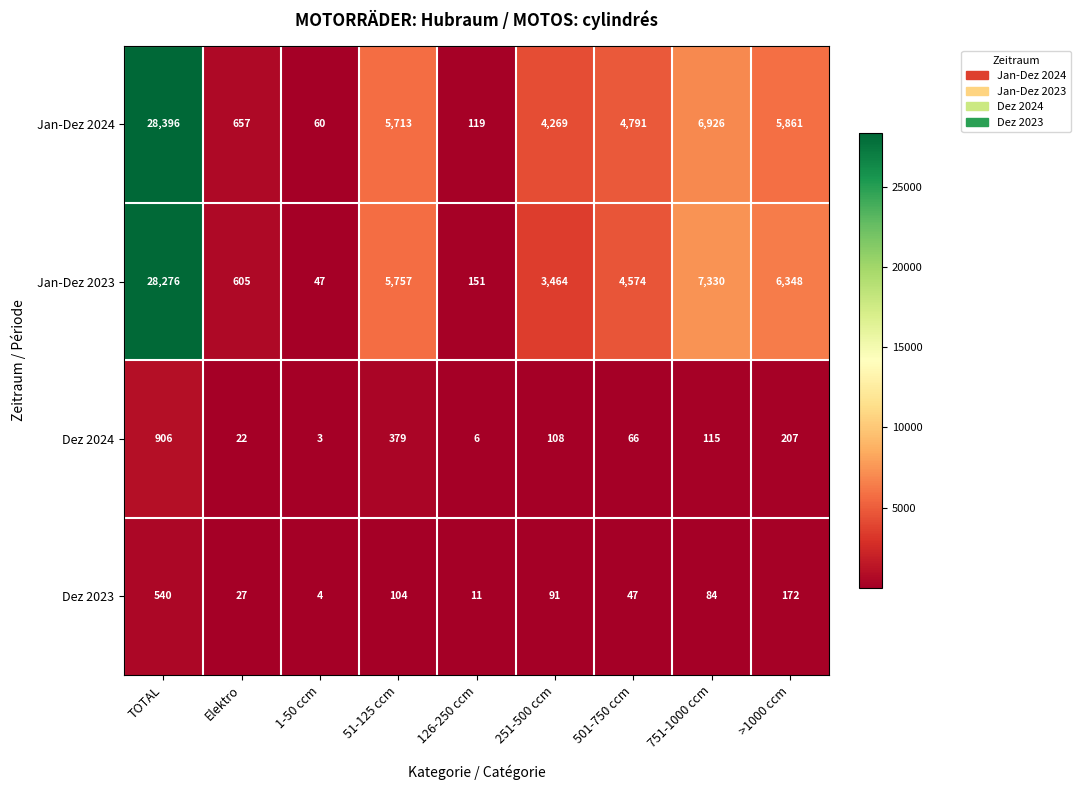

At which category is the sum across all series the highest?

TOTAL